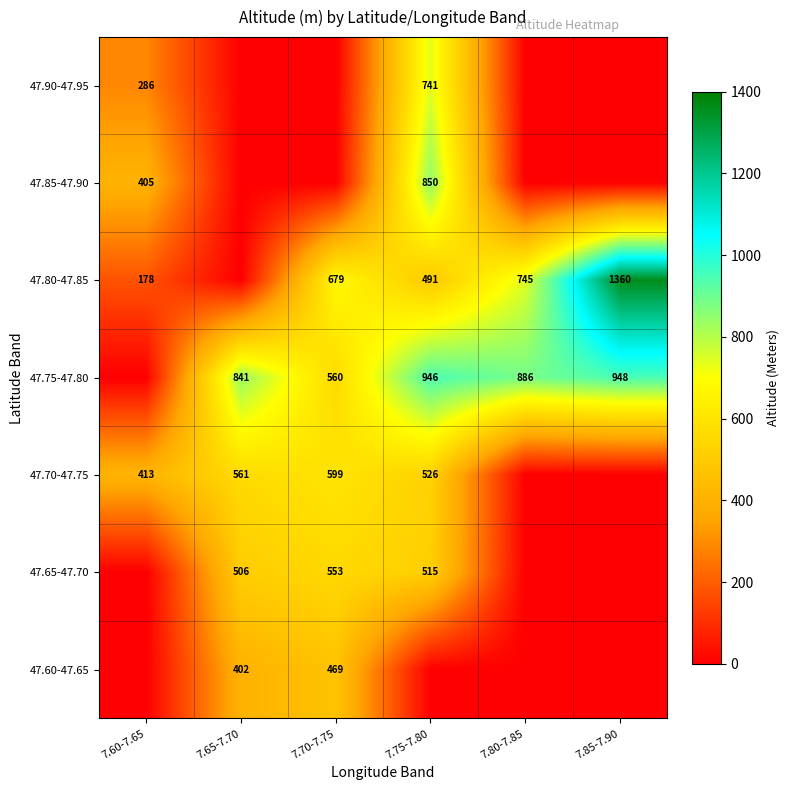

What is the greatest value displayed?

1360